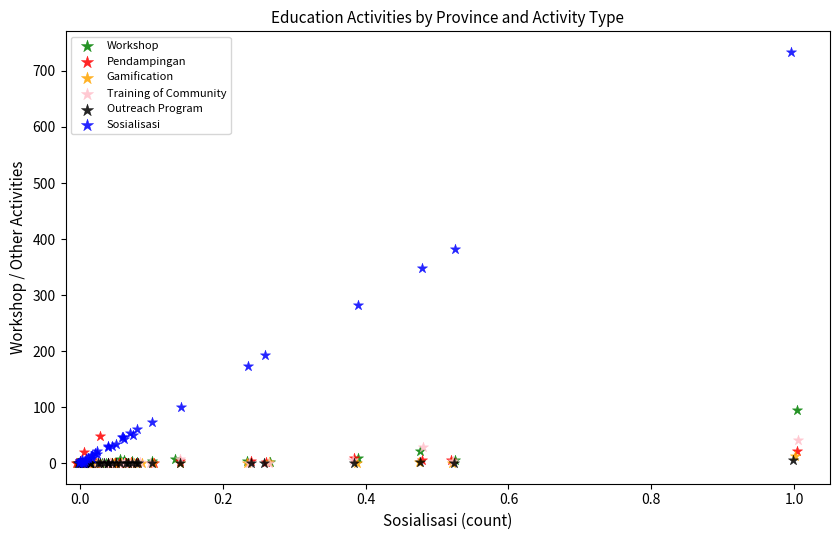

What are all the series names shown in the legend?

Workshop, Pendampingan, Gamification, Training of Community, Outreach Program, Sosialisasi